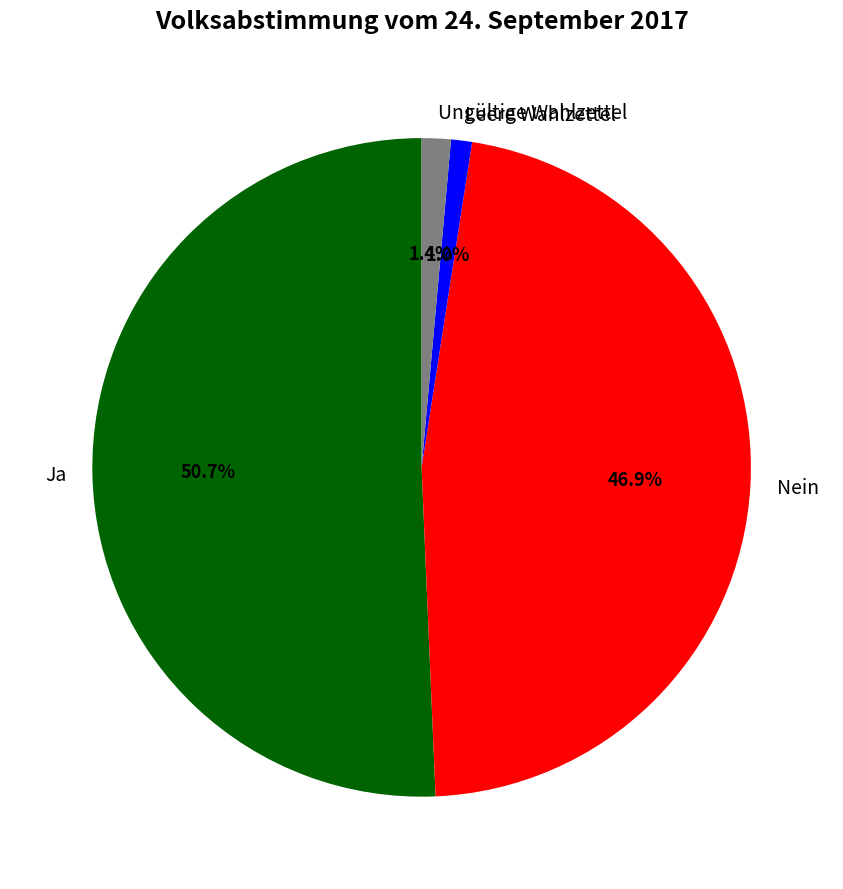

How many slices are in this pie chart?

4